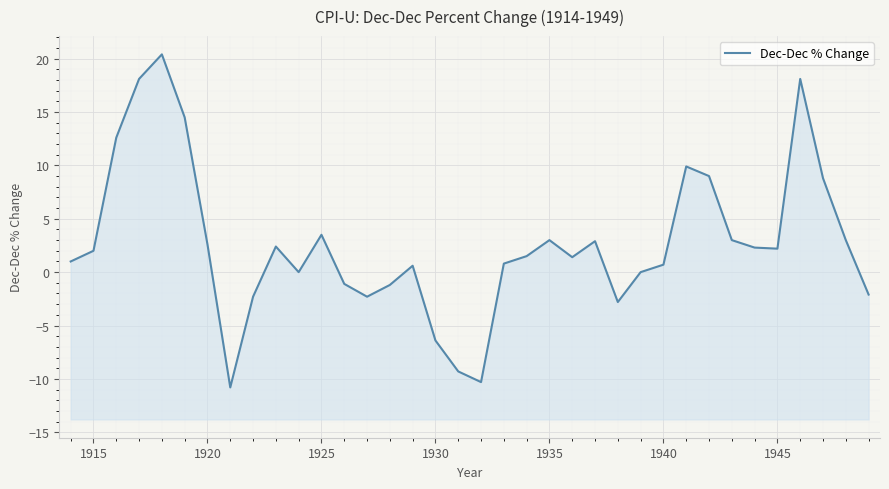

How many data points does each series have?

36